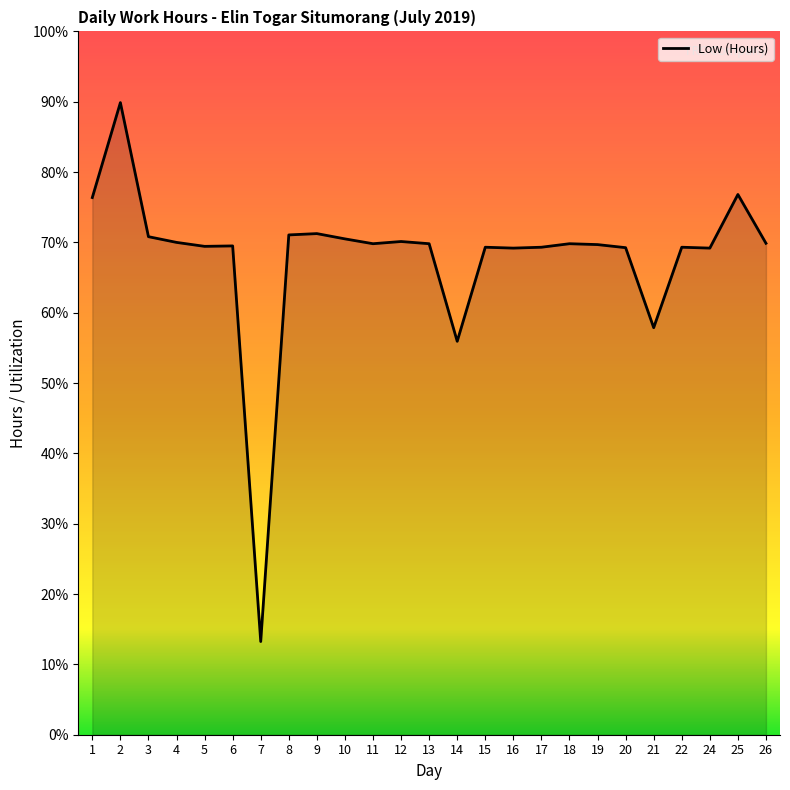

Does the chart have visible grid lines?

No